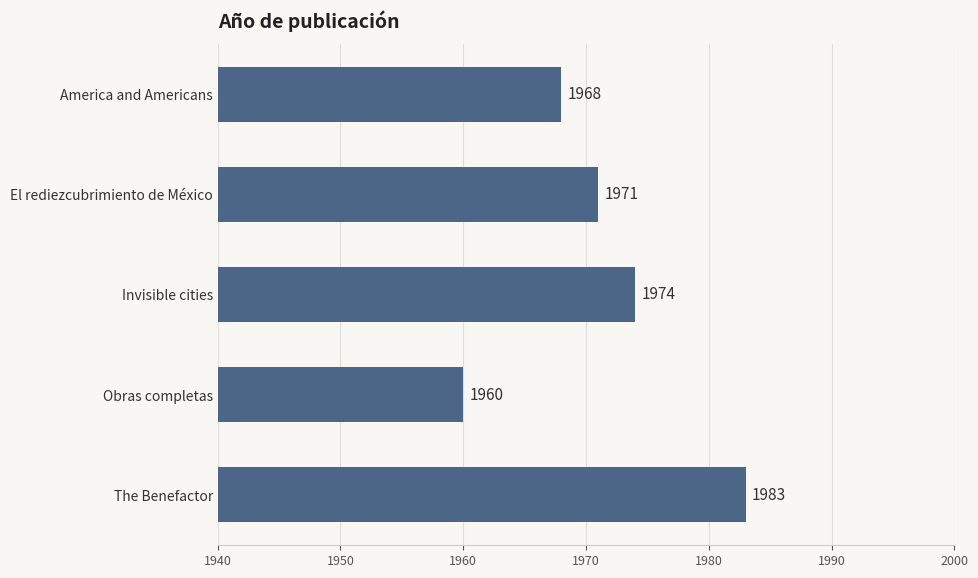

At which label is the value closest to 1971?

El rediezcubrimiento de México